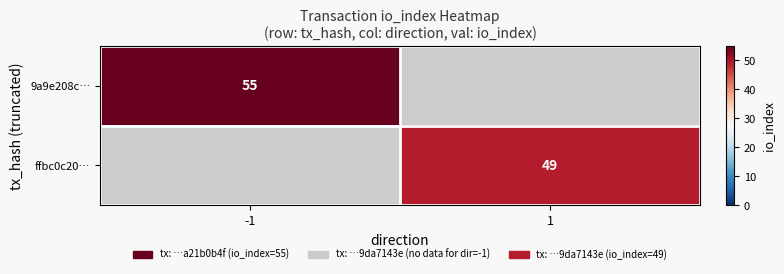

At how many categories does at least one series exceed 49?

1